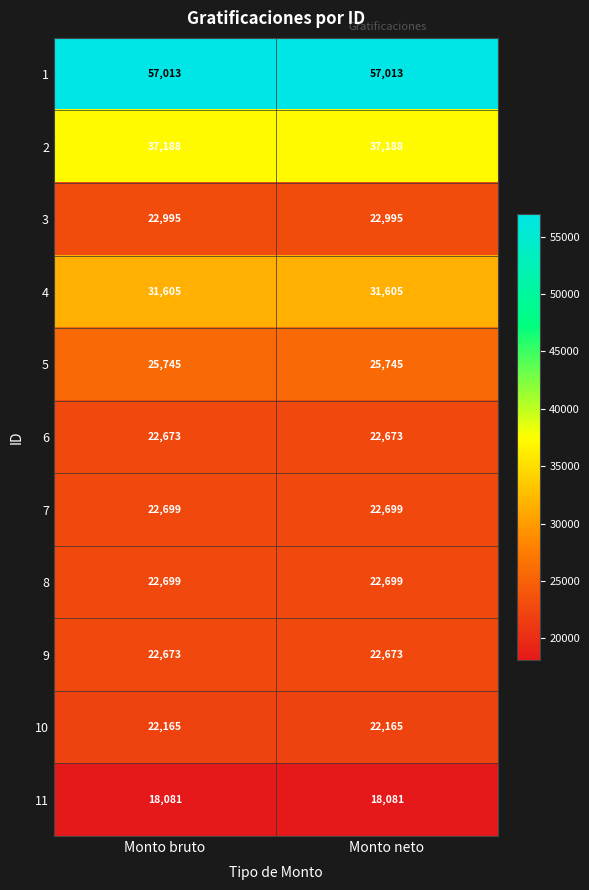

What is the lowest value of the 11 series?

18081